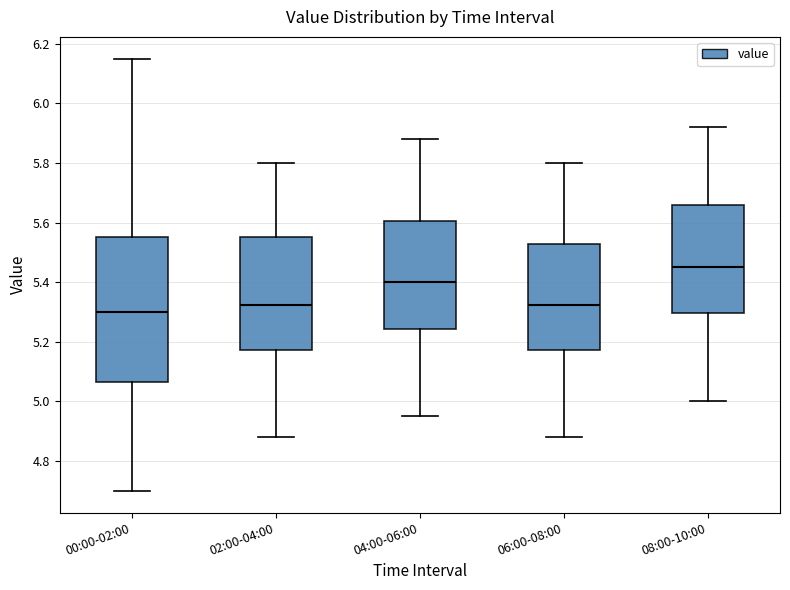

Which box's median line is the highest?

08:00-10:00